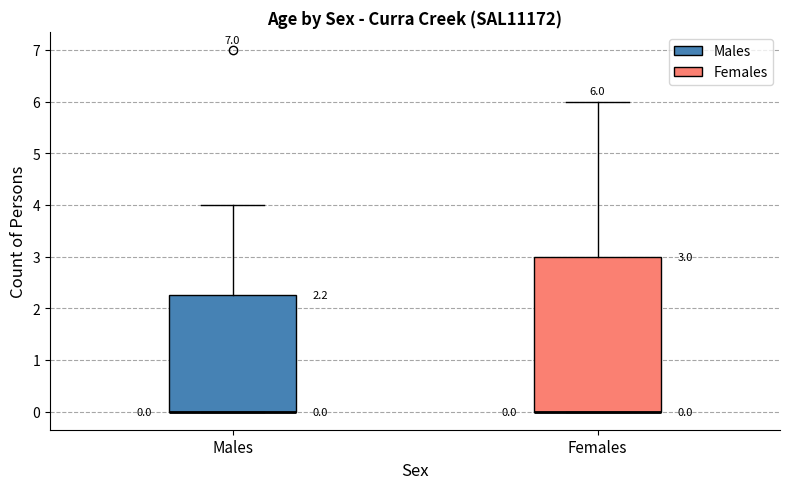

Which box is the tallest, from its lower edge to its upper edge?

Females